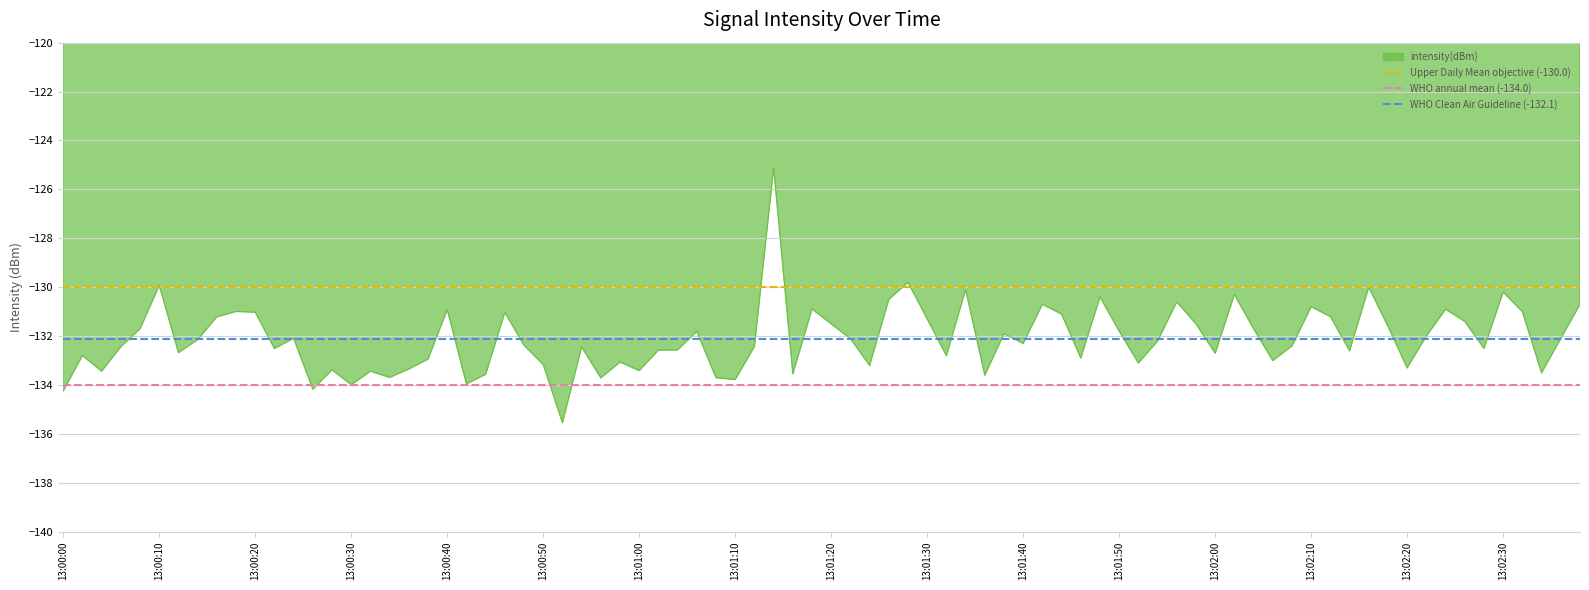

How many lines are shown in the chart?

3